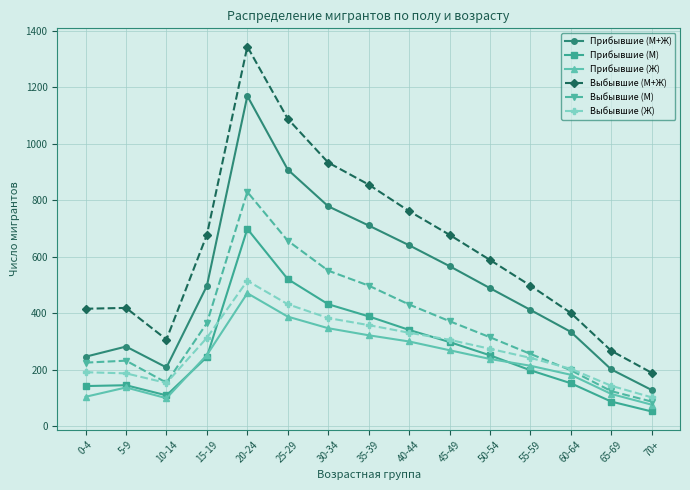

True or false: Прибывшие (Ж) and Прибывшие (М+Ж) intersect in this chart.

False